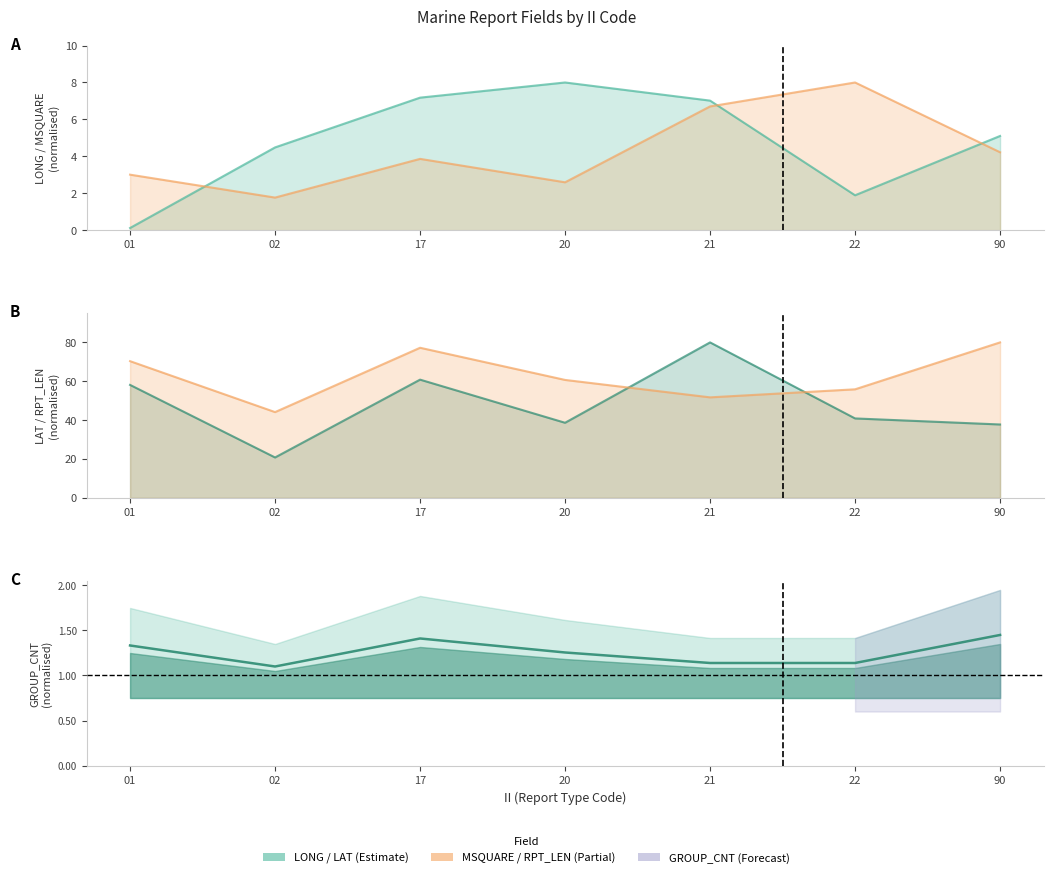

What are all the series names shown in the legend?

LONG, LAT, MSQUARE, RPT_LEN, GROUP_CNT